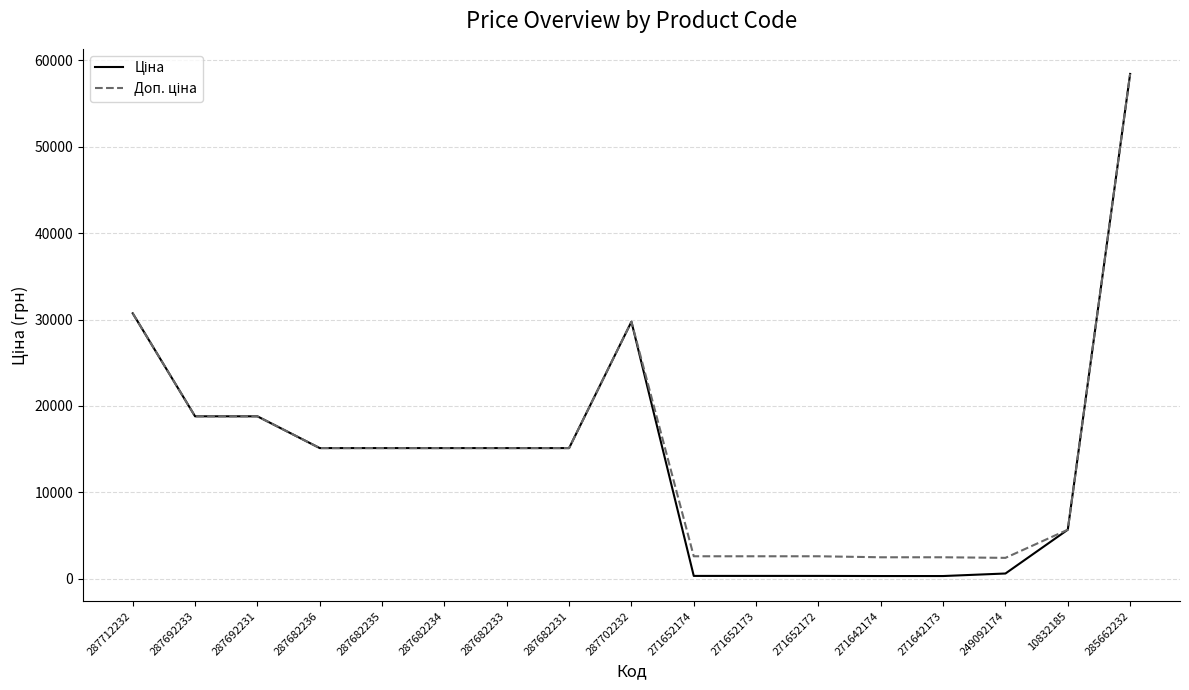

At which category is the sum across all series the highest?

285662232